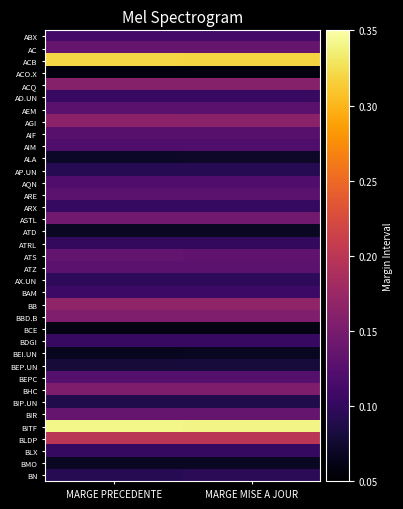

What is the difference between the highest and lowest values at MARGE MISE A JOUR?

0.3